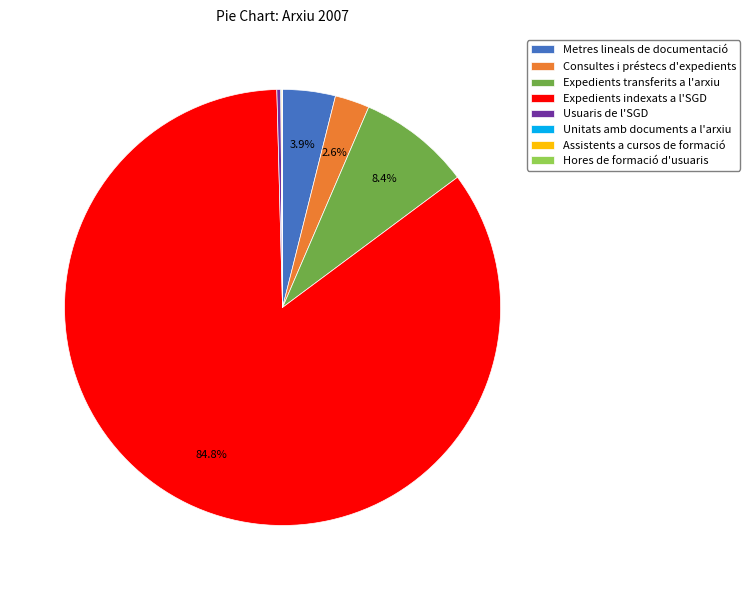

What portion of the pie excludes Metres lineals de documentació?

96.1%